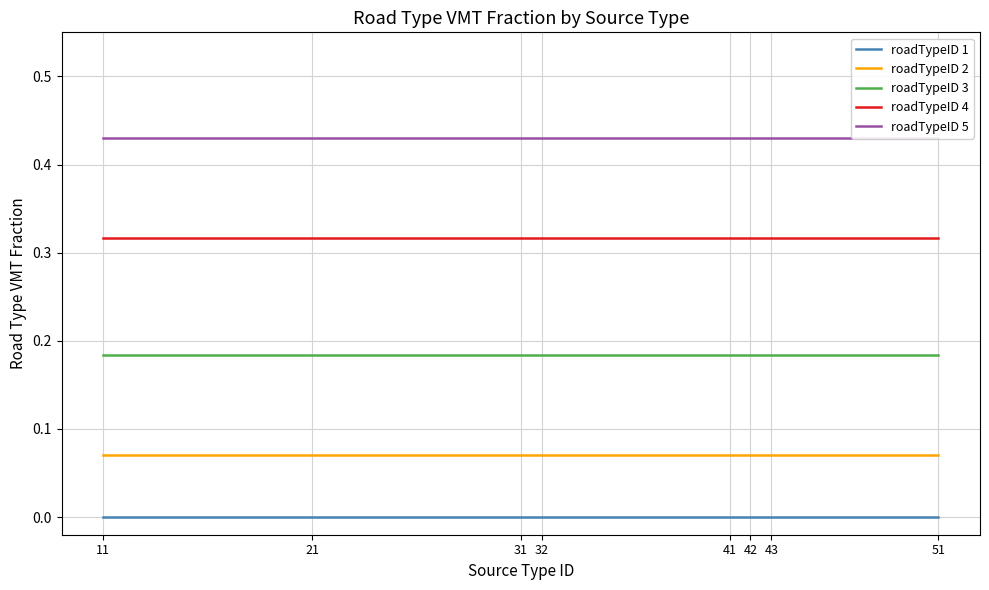

What is the value of the roadTypeID 2 point at the 6th from the left?

0.1